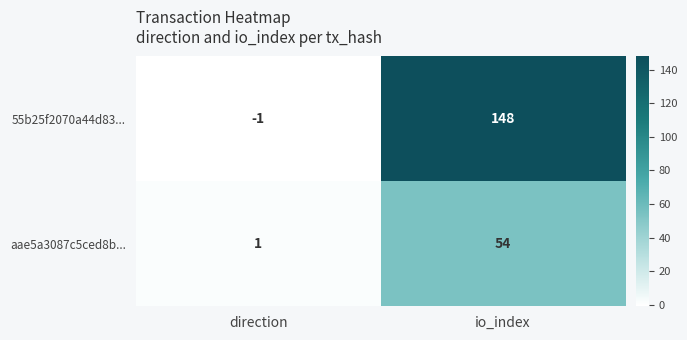

True or false: 55b25f2070a44d83... has a value of -1 at direction.

True